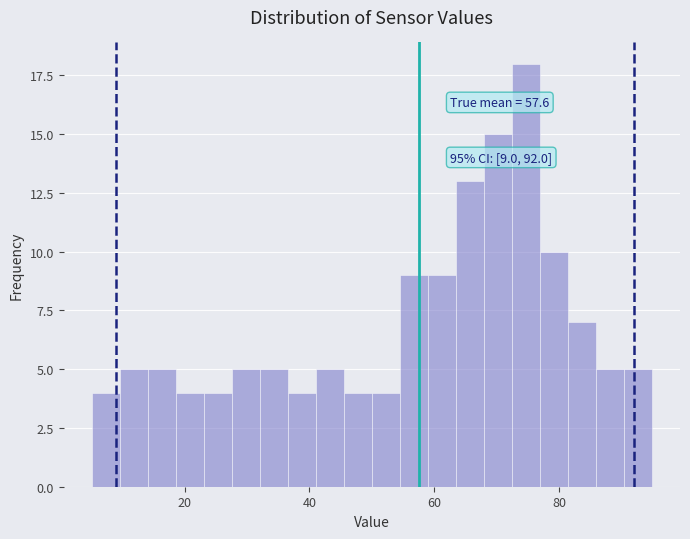

Read against the x-axis, roughly where is the centre of the tallest bar?

74